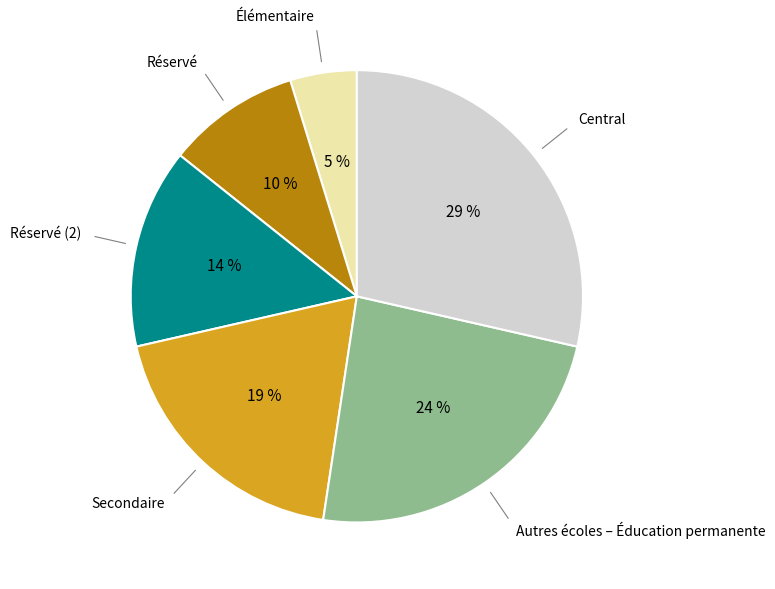

Does any single category account for the majority?

No